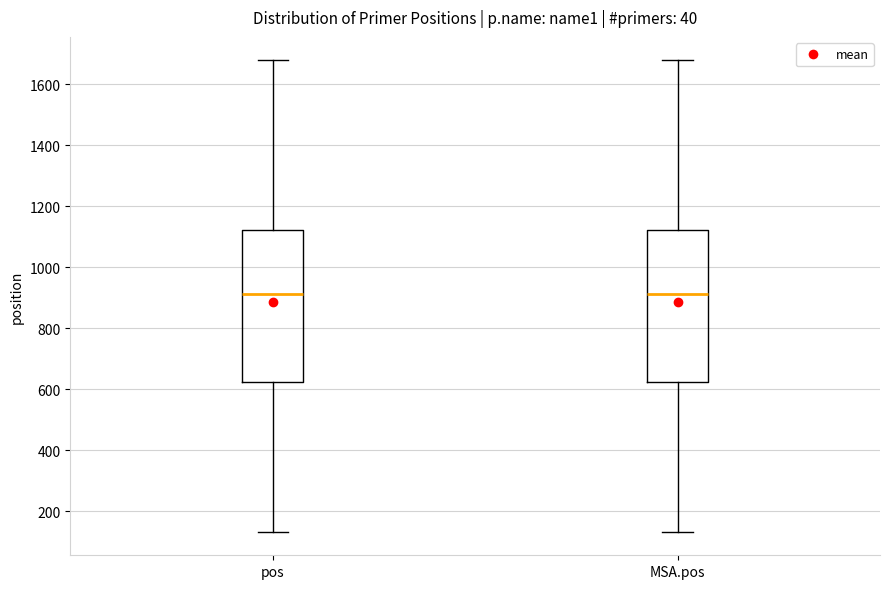

Reading left to right, transcribe this box plot: for each box, give where its median line is, the range the box spans, and where its two whiskers end, as read against the y-axis. The values are not printed on the chart, so give them approximately, as read against the axis.

pos: median 920, box 620 to 1120, whiskers 140 to 1680
MSA.pos: median 920, box 620 to 1120, whiskers 140 to 1680